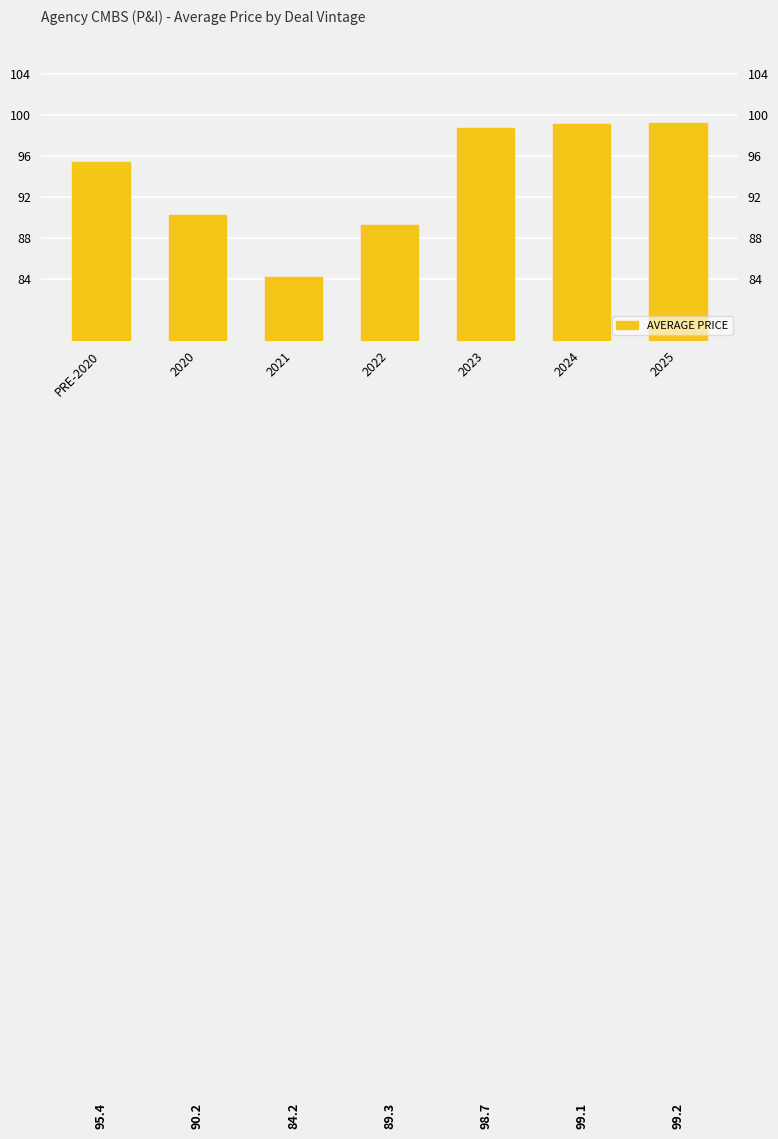

Is it true that the value at PRE-2020 is 34.7?

False